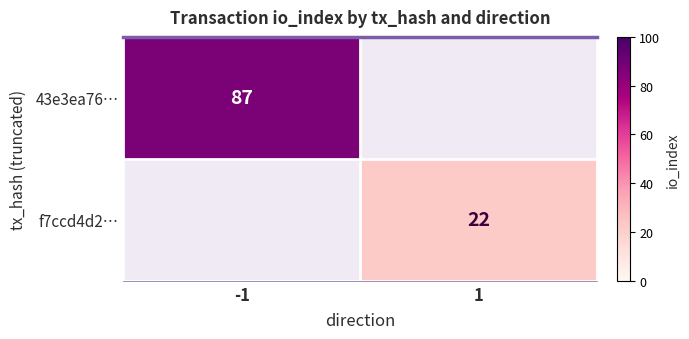

Is it true that 43e3ea76… equals 87 at -1?

True